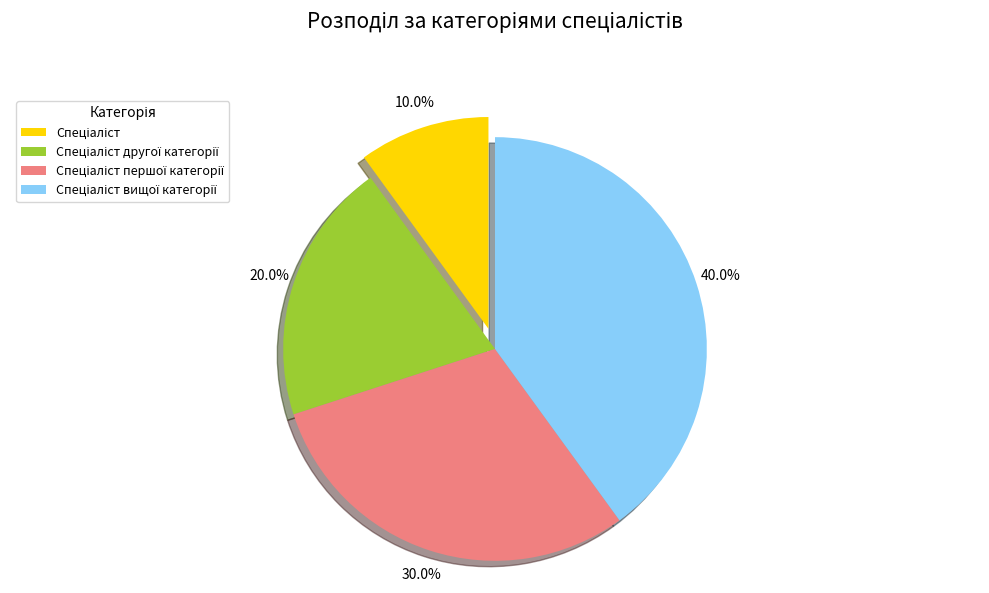

Does any single category account for the majority?

No